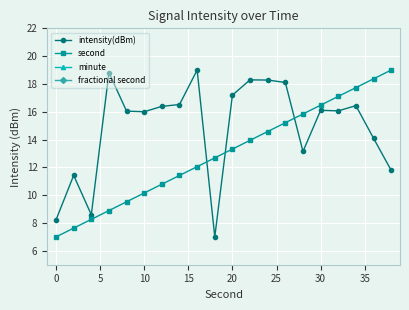

True or false: intensity(dBm) has more than 2 interior local peaks.

True